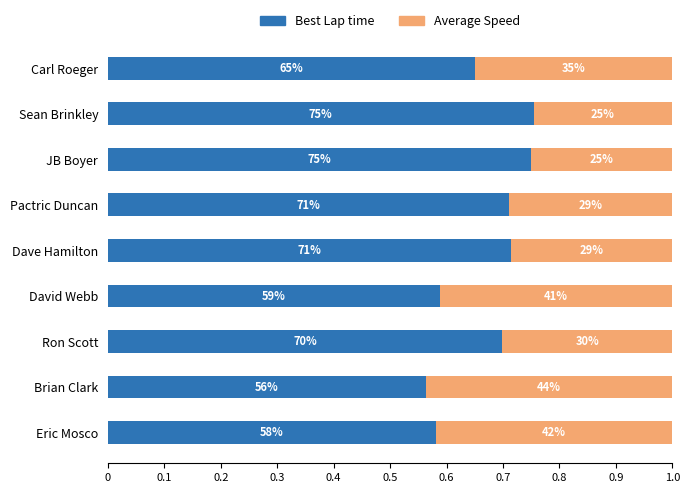

How many Best Lap time values are between 0 and 1?

9